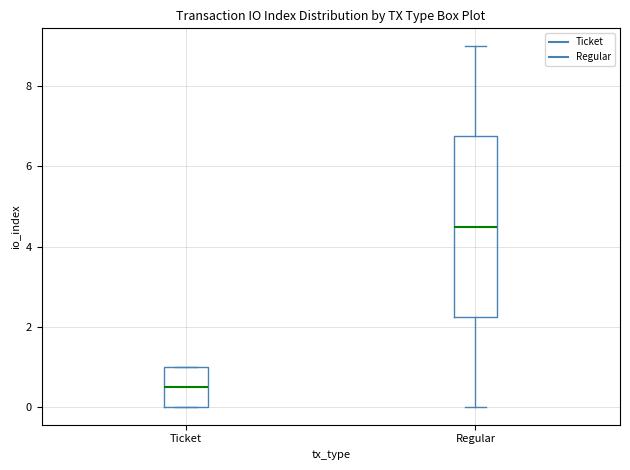

Reading left to right, transcribe this box plot: for each box, give where its median line is, the range the box spans, and where its two whiskers end, as read against the y-axis. The values are not printed on the chart, so give them approximately, as read against the axis.

Ticket: median 0.6, box 0.0 to 1.0, whiskers 0.0 to 1.0
Regular: median 4.6, box 2.2 to 6.8, whiskers 0.0 to 9.0